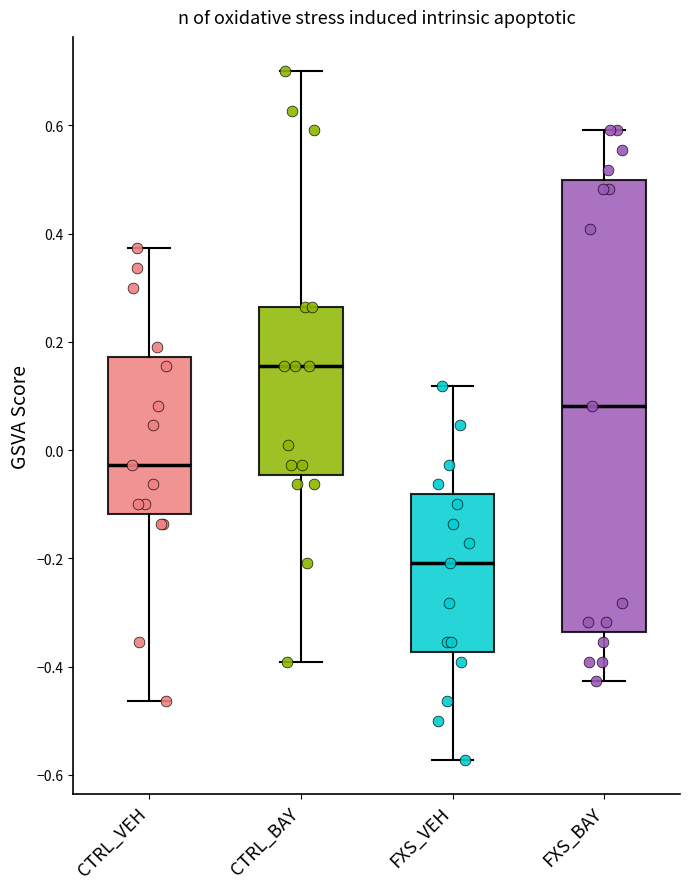

Reading left to right, transcribe this box plot: for each box, give where its median line is, the range the box spans, and where its two whiskers end, as read against the y-axis. The values are not printed on the chart, so give them approximately, as read against the axis.

CTRL_VEH: median -0.02, box -0.12 to 0.18, whiskers -0.46 to 0.38
CTRL_BAY: median 0.16, box -0.04 to 0.26, whiskers -0.40 to 0.70
FXS_VEH: median -0.20, box -0.38 to -0.08, whiskers -0.58 to 0.12
FXS_BAY: median 0.08, box -0.34 to 0.50, whiskers -0.42 to 0.60